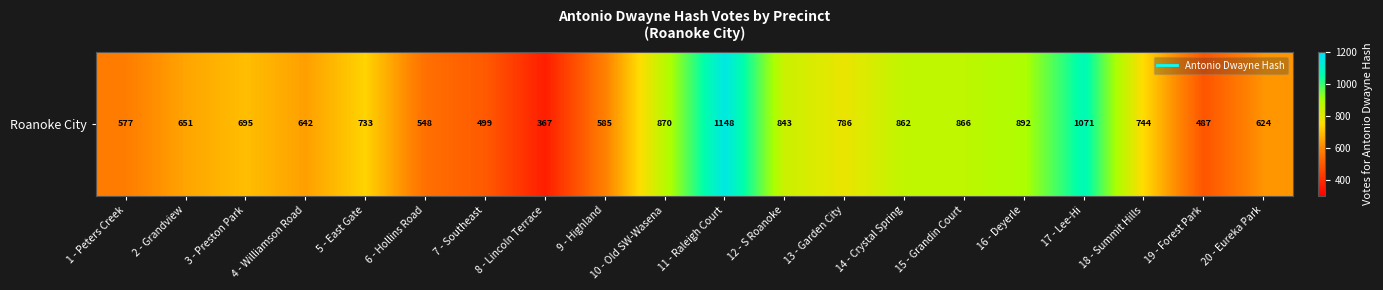

What value does the data have at 3 - Preston Park?

695